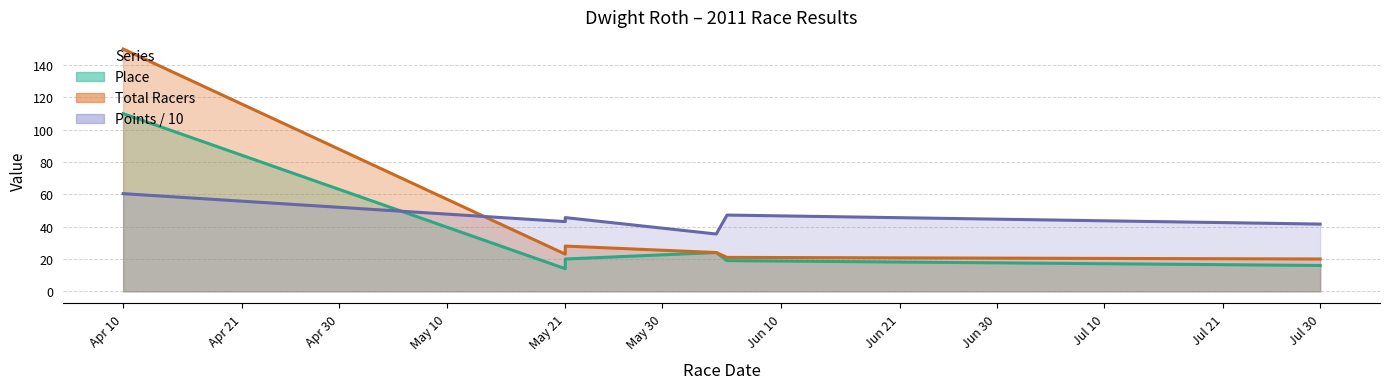

What is the average value of the Total Racers series?

44.3